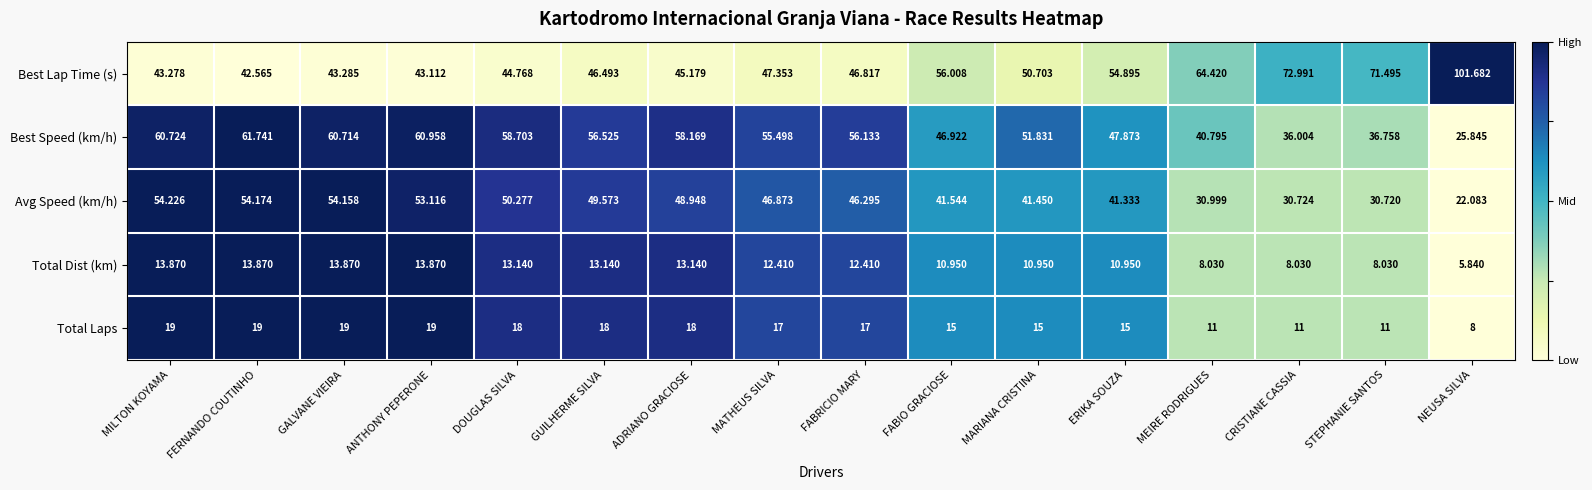

How many series are shown in this chart?

5